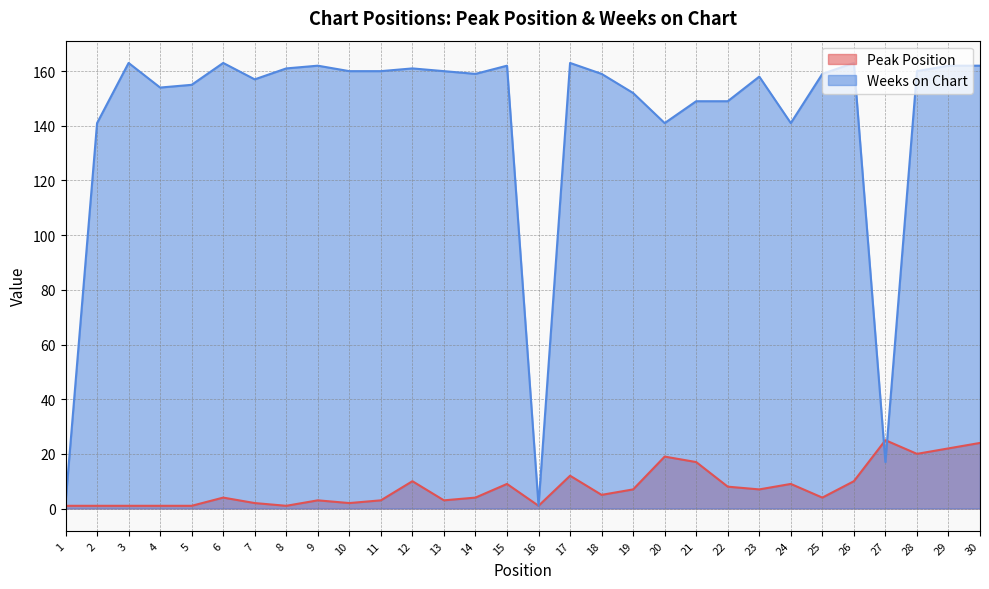

How many data points in Weeks on Chart are less than 159?

13